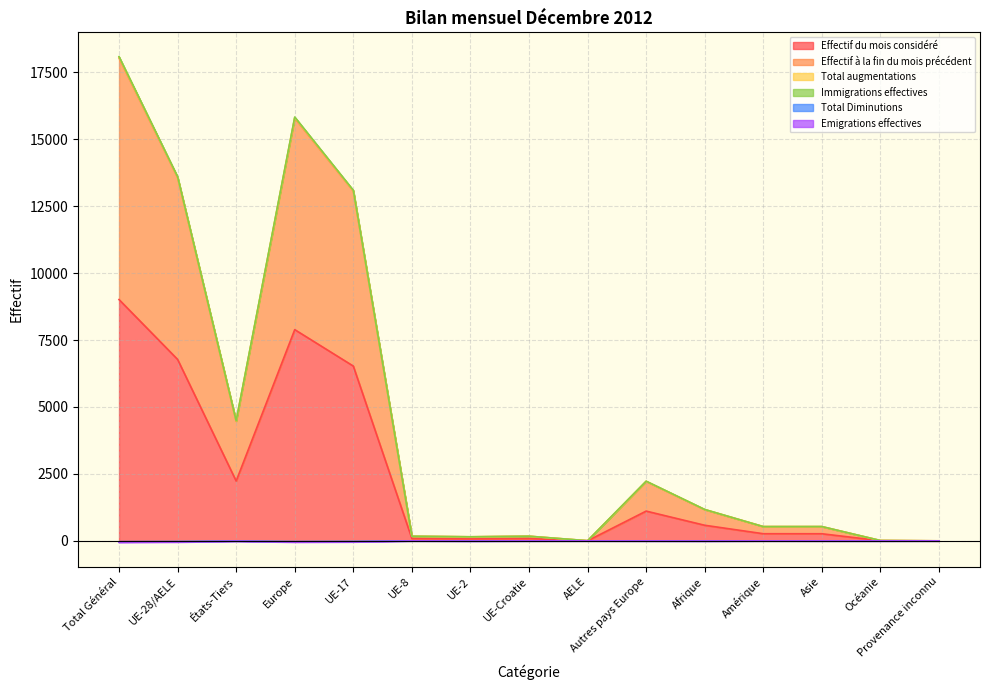

The Effectif à la fin du mois précédent series shows 174 at UE-Croatie. True or false?

True